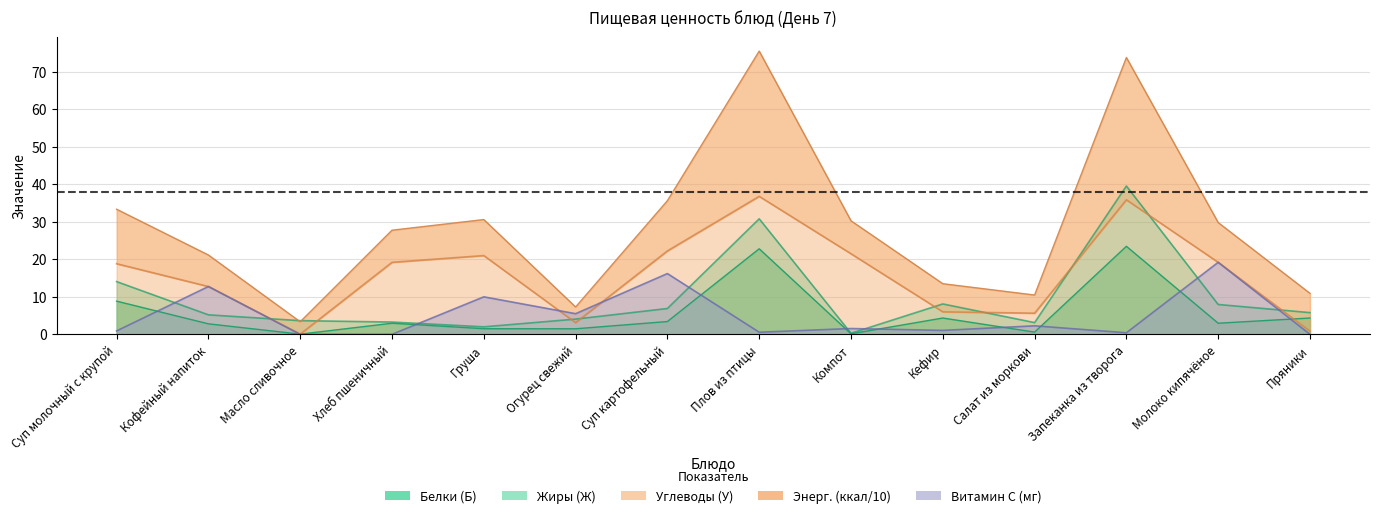

At which category does the chart reach its peak across all series?

Плов из птицы